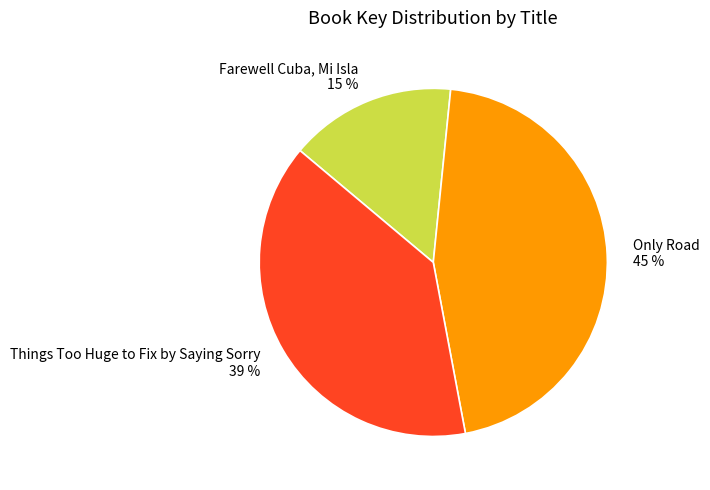

Combined, do Only Road and Farewell Cuba, Mi Isla account for over 50%?

Yes